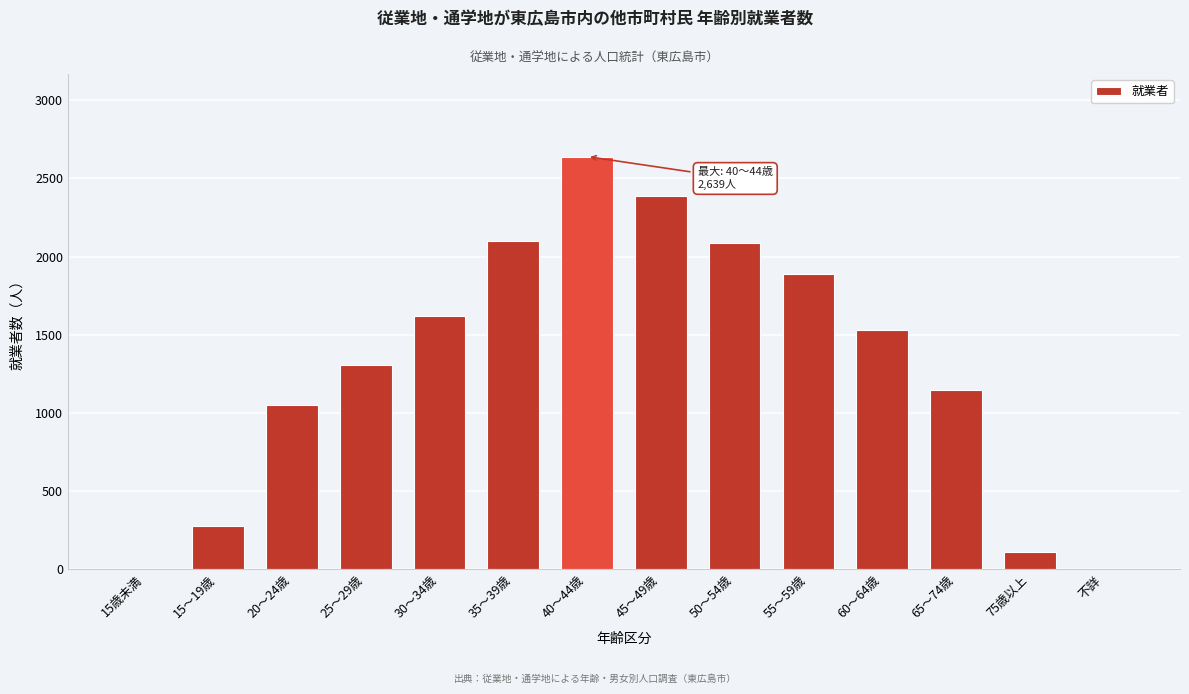

Reading right to left, transcribe all the data shown in this chart.

不詳=0	75歳以上=112	65～74歳=1145	60～64歳=1530	55～59歳=1890	50～54歳=2087	45～49歳=2388	40～44歳=2639	35～39歳=2102	30～34歳=1622	25～29歳=1309	20～24歳=1050	15～19歳=280	15歳未満=0